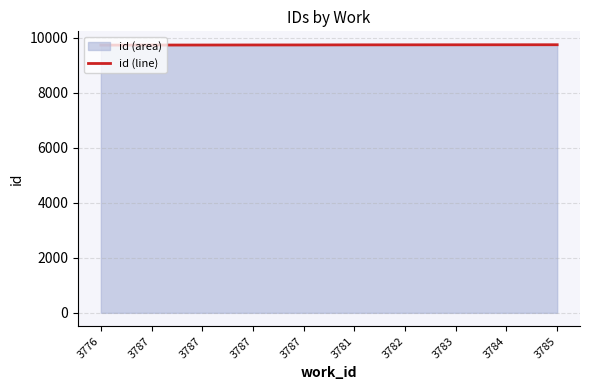

Reading left to right, extract all data points from this chart.

9732	9735	9736	9738	9739	9742	9743	9744	9745	9746